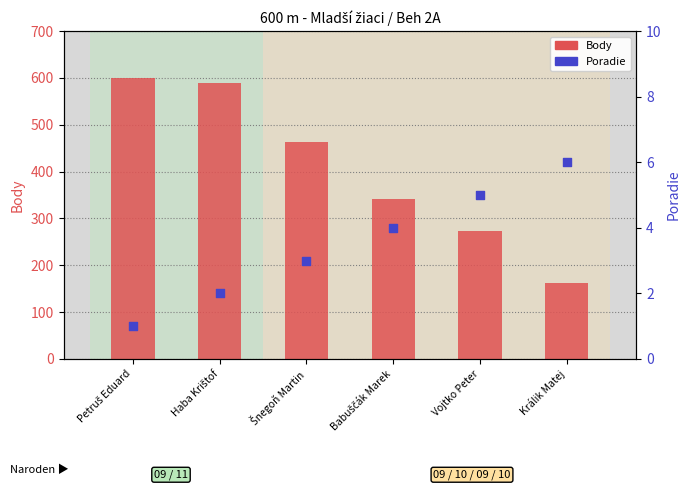

At which category is the sum across all series the highest?

Petruš Eduard